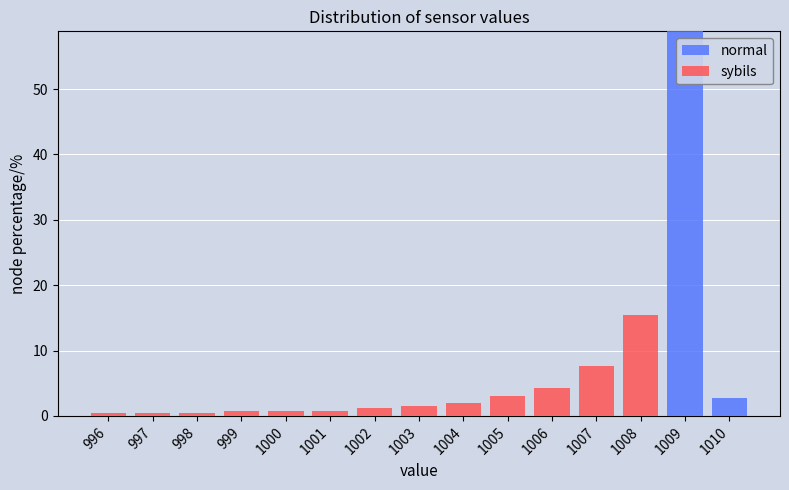

Reading left to right, list every stacked bar in this chart as the range it spans on the x-axis followed by its total height. The values are not printed on the chart, so give them approximately, as read against the axis.

995.5 to 996.5: under 1
996.5 to 997.5: under 1
997.5 to 998.5: under 1
998.5 to 999.5: under 1
999.5 to 1000.5: under 1
1000.5 to 1001.5: under 1
1001.5 to 1002.5: 1
1002.5 to 1003.5: 2
1003.5 to 1004.5: 2
1004.5 to 1005.5: 3
1005.5 to 1006.5: 4
1006.5 to 1007.5: 8
1007.5 to 1008.5: 15
1008.5 to 1009.5: 59
1009.5 to 1010.5: 3